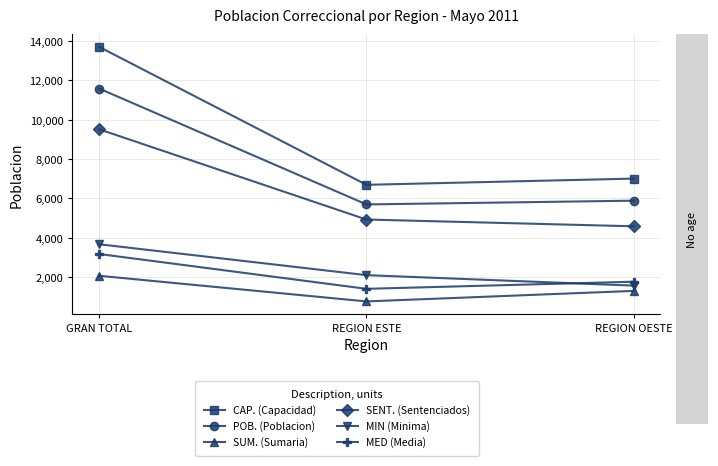

What is the average value of the MIN (Minima) series?

2449.0